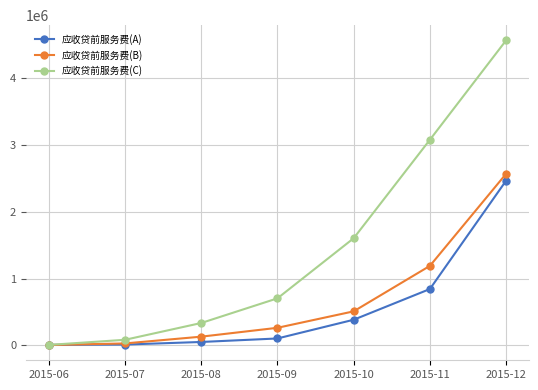

The value of 应收贷前服务费(C) at 2015-12 is 6573345.7. True or false?

False